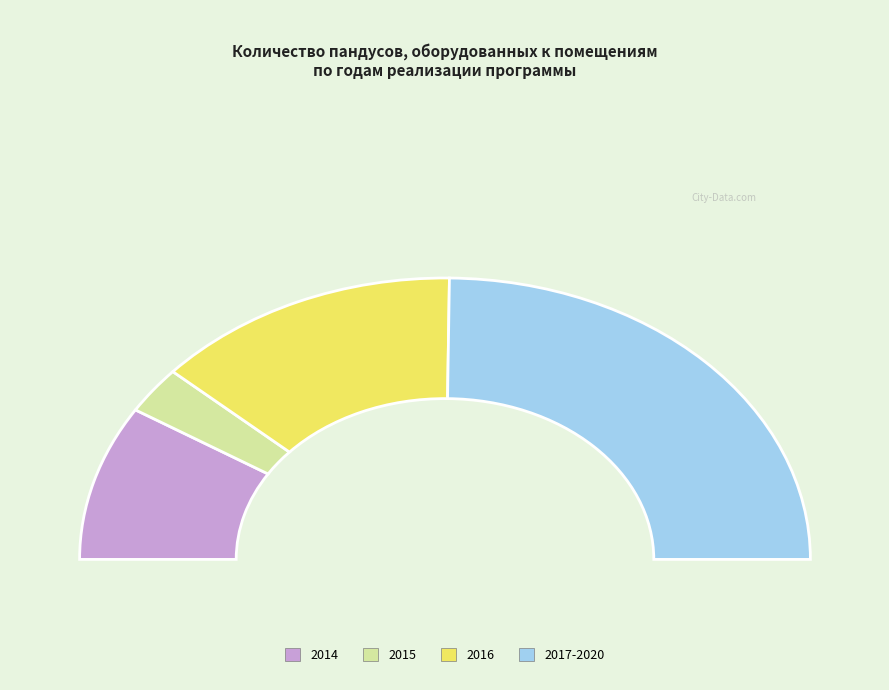

To the nearest percent, what is the difference between the largest and smallest slice percentages?

44%